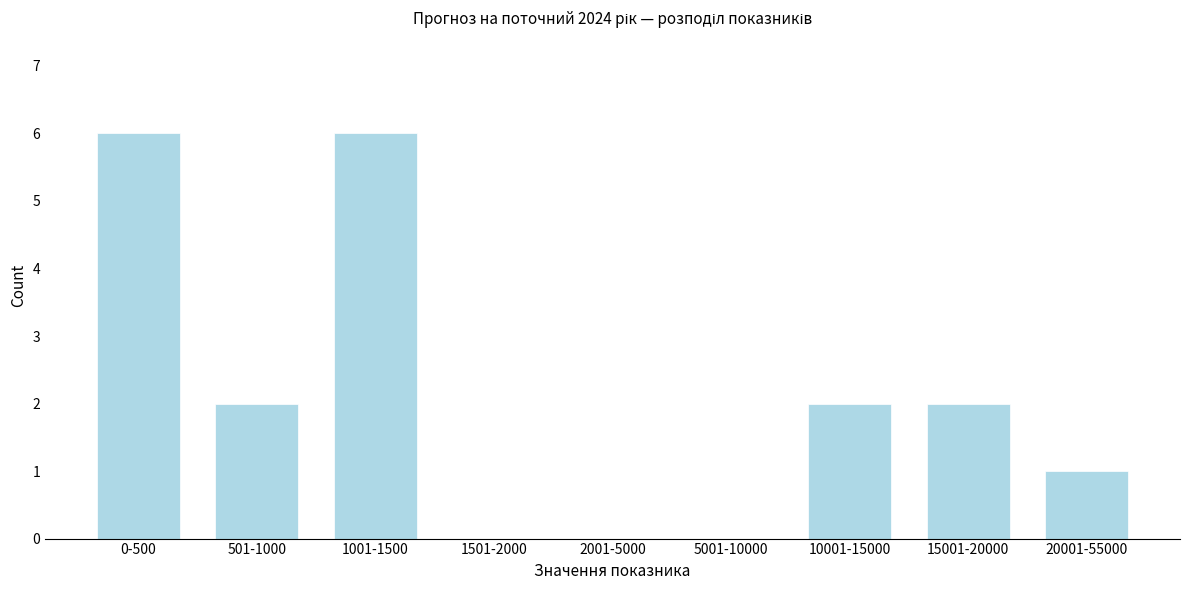

Reading right to left, list all the values displayed in this chart.

20001-55000=1	15001-20000=2	10001-15000=2	5001-10000=0	2001-5000=0	1501-2000=0	1001-1500=6	501-1000=2	0-500=6